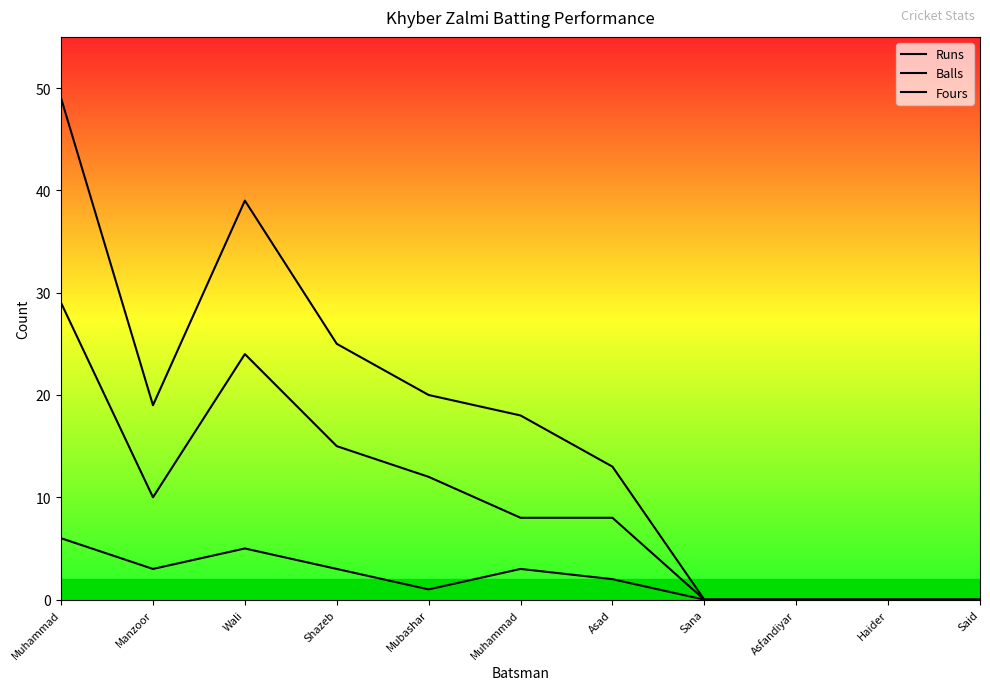

At which category does the chart reach its peak across all series?

Muhammad